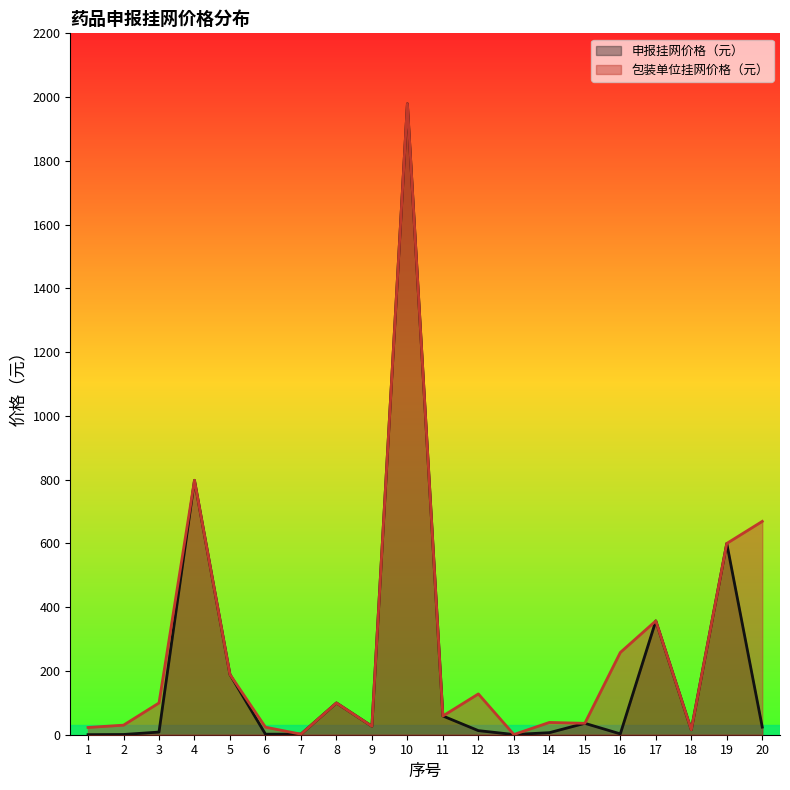

What is the difference between the maximum and minimum values in the 包装单位挂网价格（元） series?

1978.4